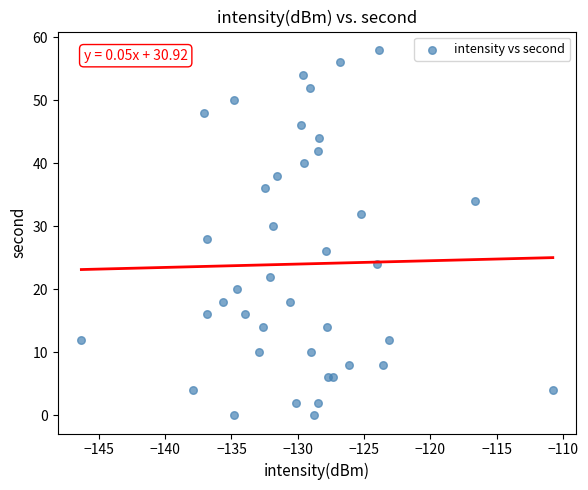

What is the range of Y values (max minus min)?

58